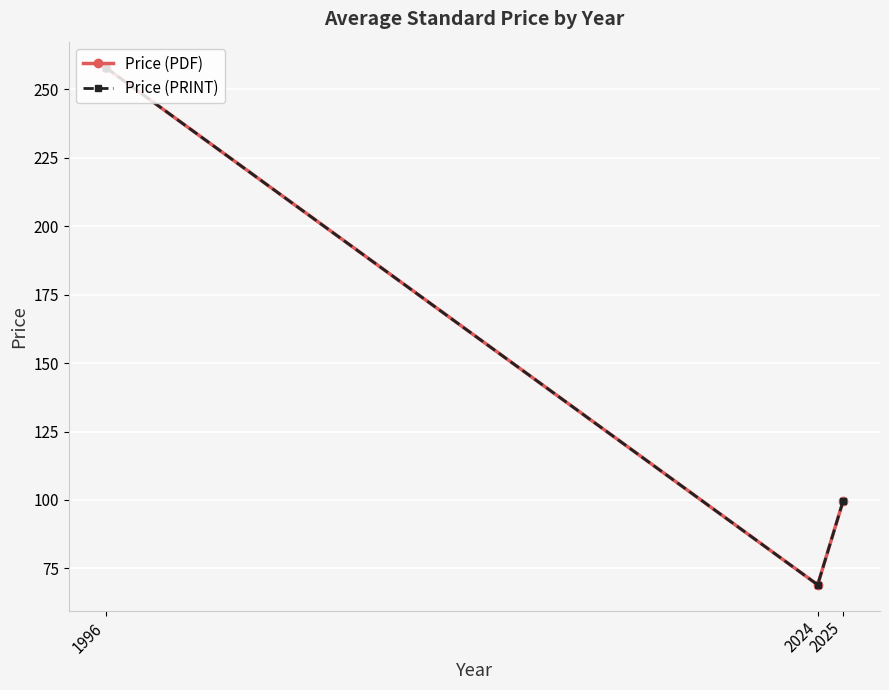

Count the Price (PDF) values in the range 69 to 258.

3